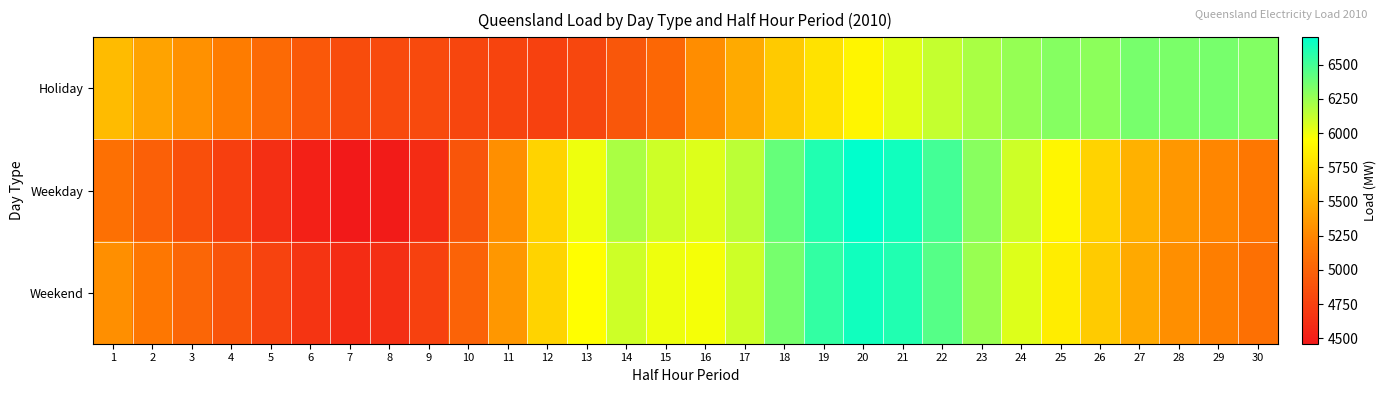

At which category is the sum across all series the highest?

21